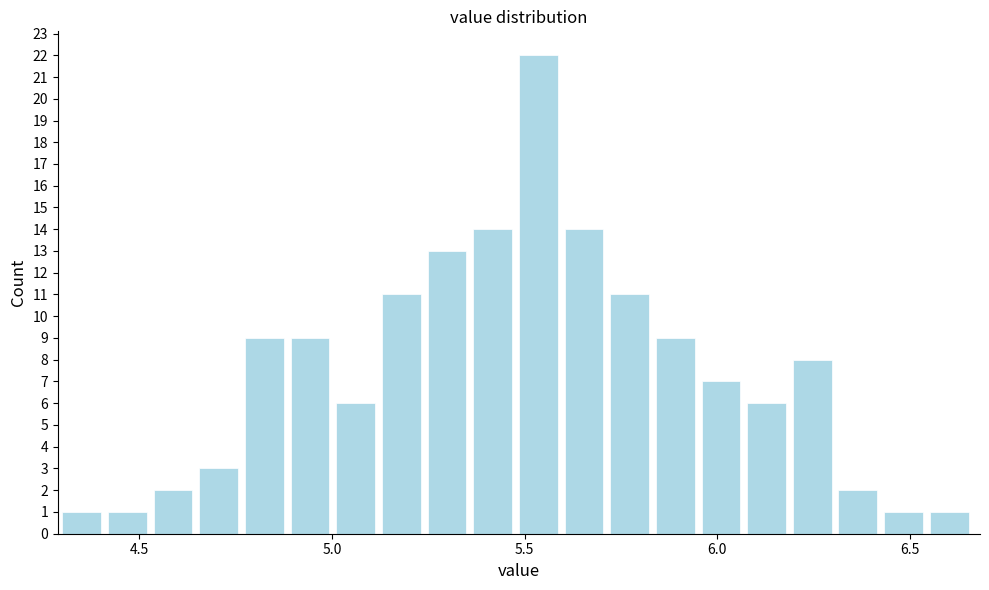

Around what value on the x-axis is the tallest bar? Give the approximate position of its centre, as read against the axis.

5.55